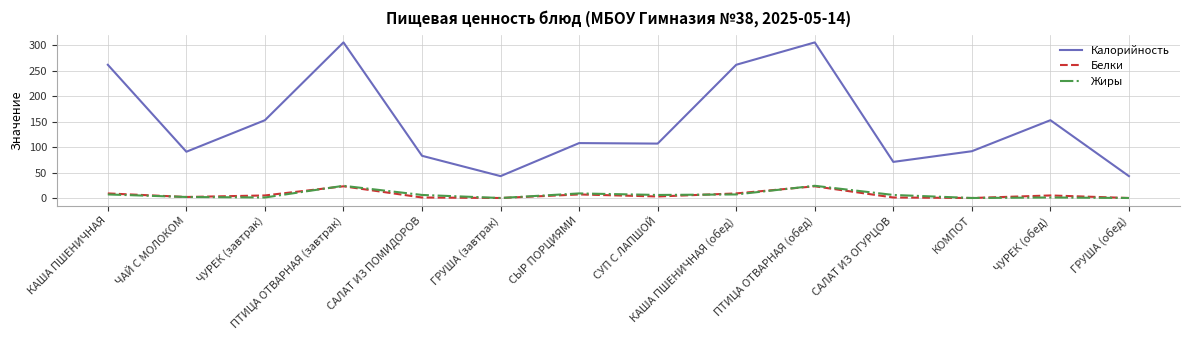

What is the lowest value of the Калорийность series?

43